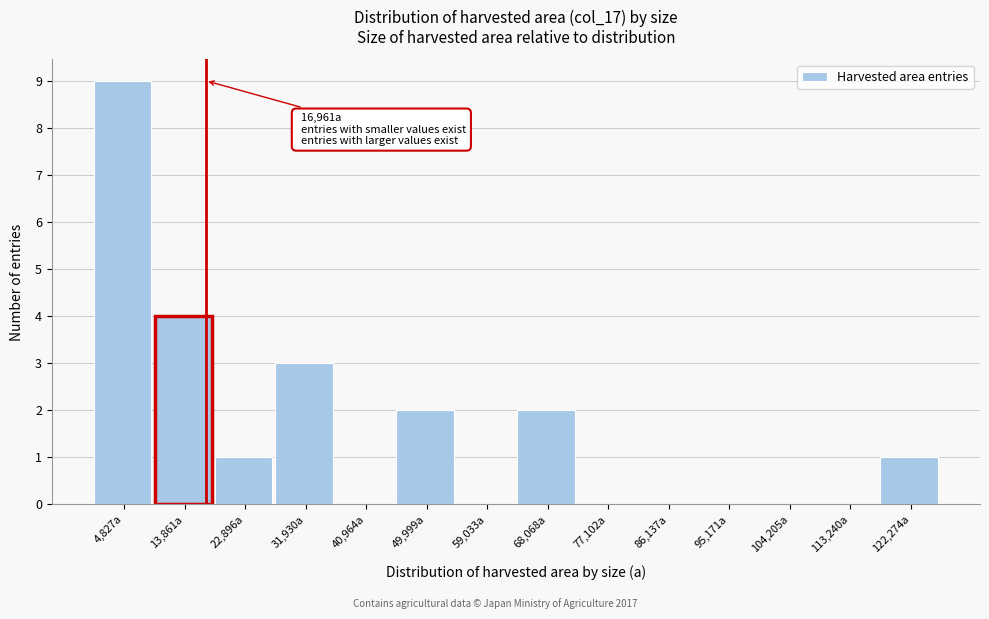

Which range on the x-axis has the tallest bar?

0 to 9000